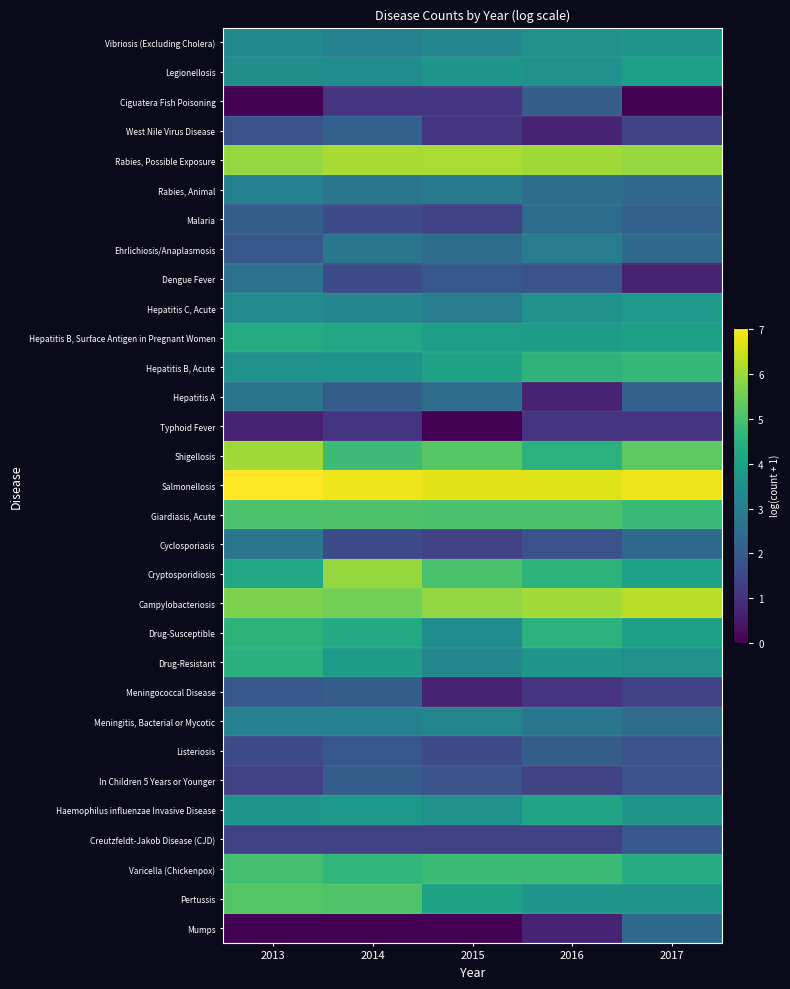

How many distinct data groups are displayed?

31